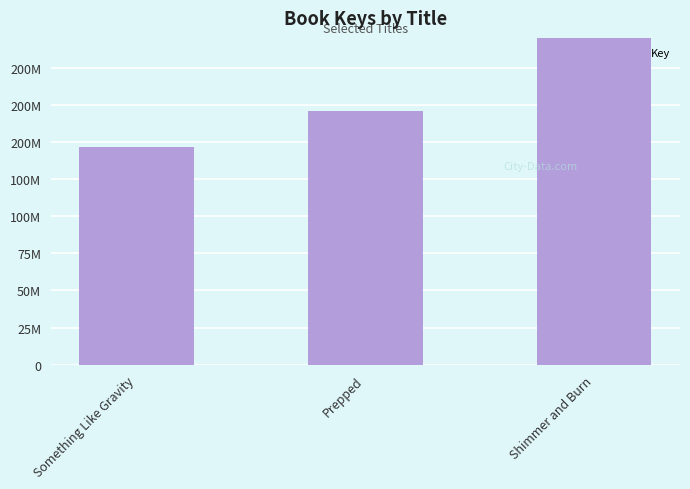

Which has a higher value, Shimmer and Burn or Something Like Gravity?

Shimmer and Burn